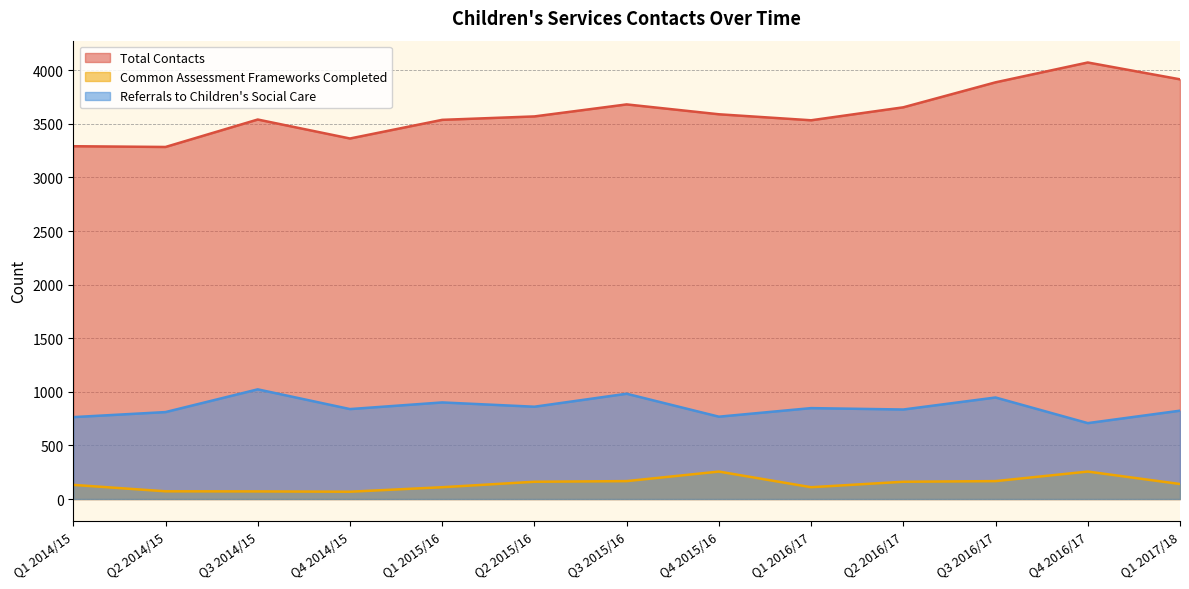

Rank the series at Q2 2015/16 from highest to lowest value.

Total Contacts, Referrals to Children's Social Care, Common Assessment Frameworks Completed